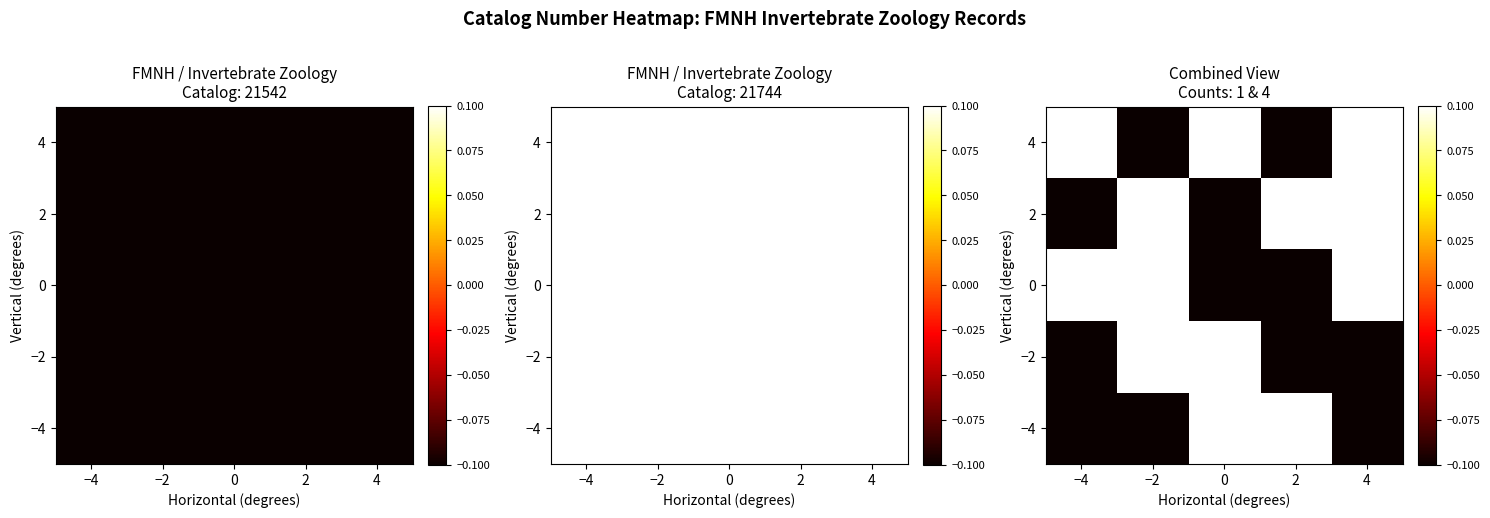

What is the difference between the 0 values at 2 and 4?

0.2